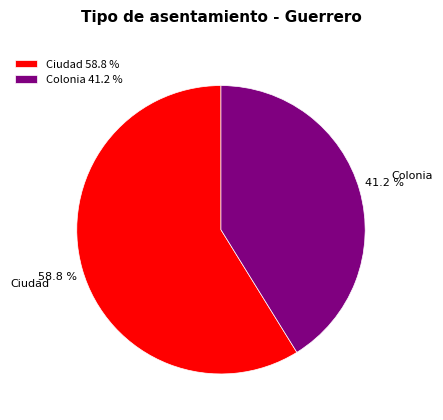

Combined, what portion of the pie is Ciudad and Colonia?

100.0%